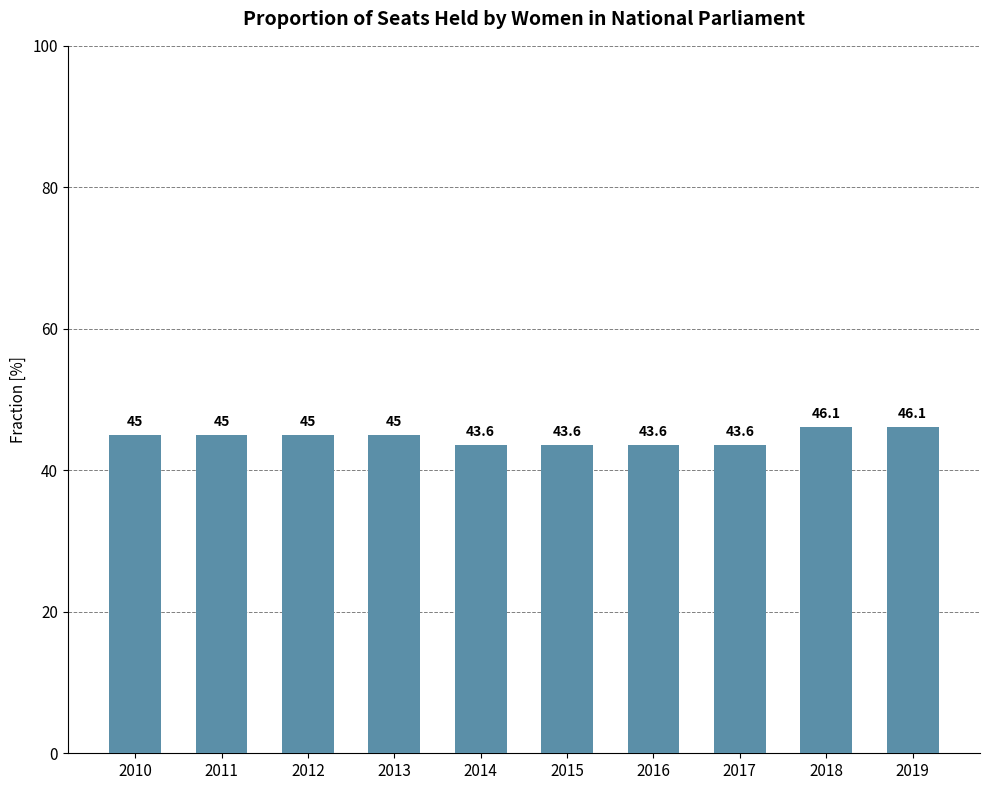

What is the value of the 3rd bar from the left?

45.0